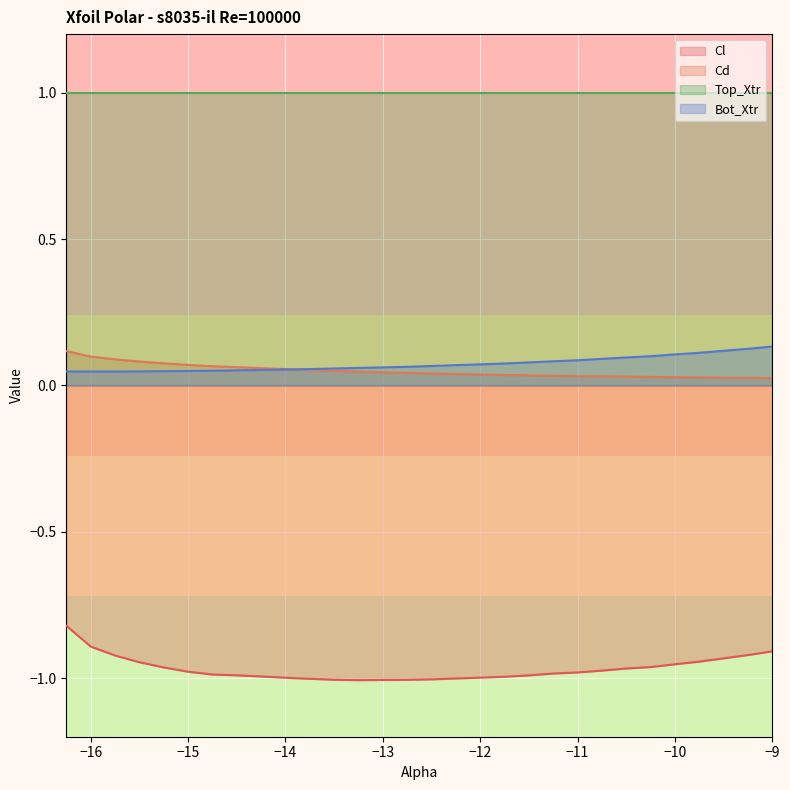

At which category is the sum across all series the highest?

-16.25